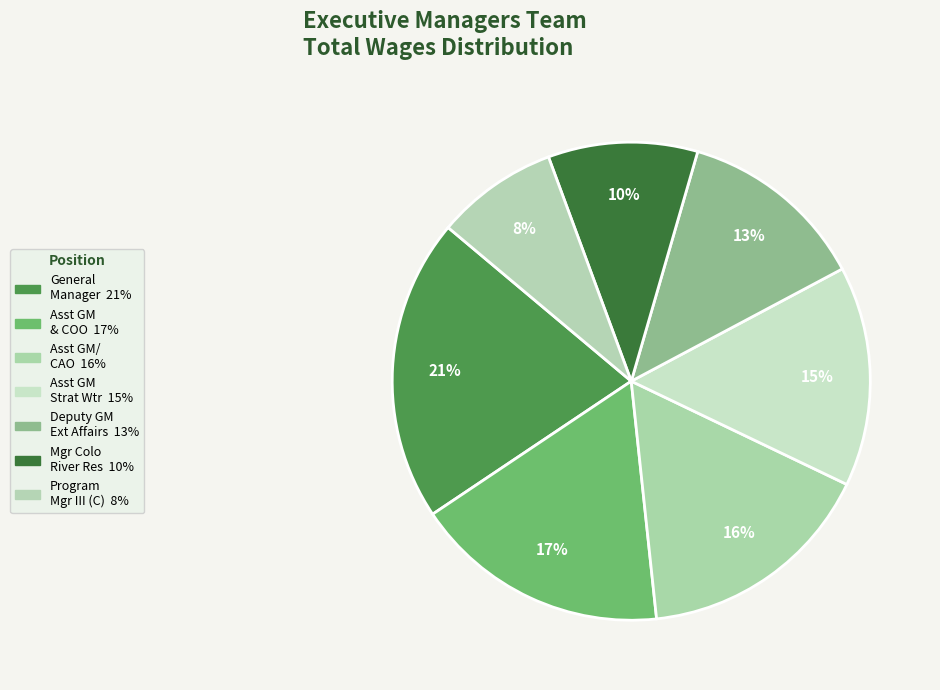

How many segments does this pie chart have?

7